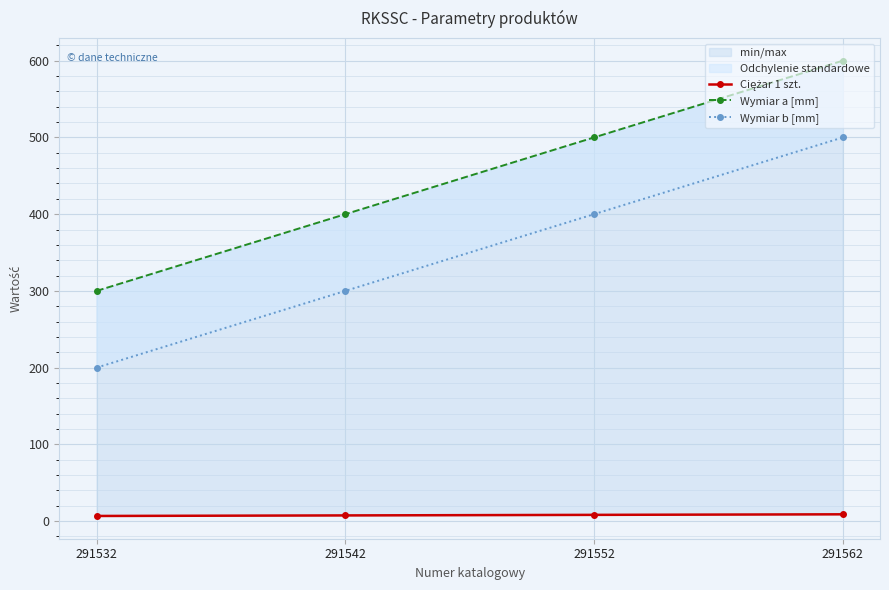

Reading right to left, extract all data points from this chart.

Ciężar 1 szt.: 8.9	8.1	7.4	6.7
Wymiar a [mm]: 600.0	500.0	400.0	300.0
Wymiar b [mm]: 500.0	400.0	300.0	200.0